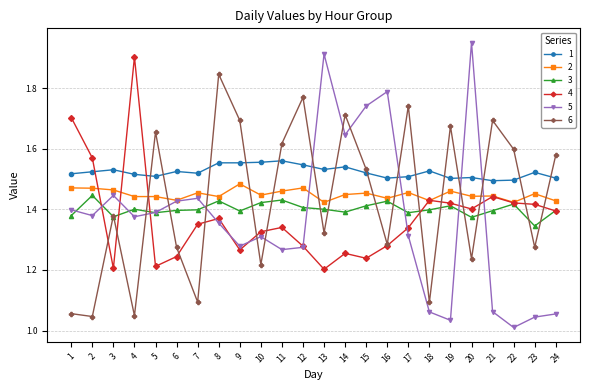

The value of 6 at 22 is 0.8. True or false?

False